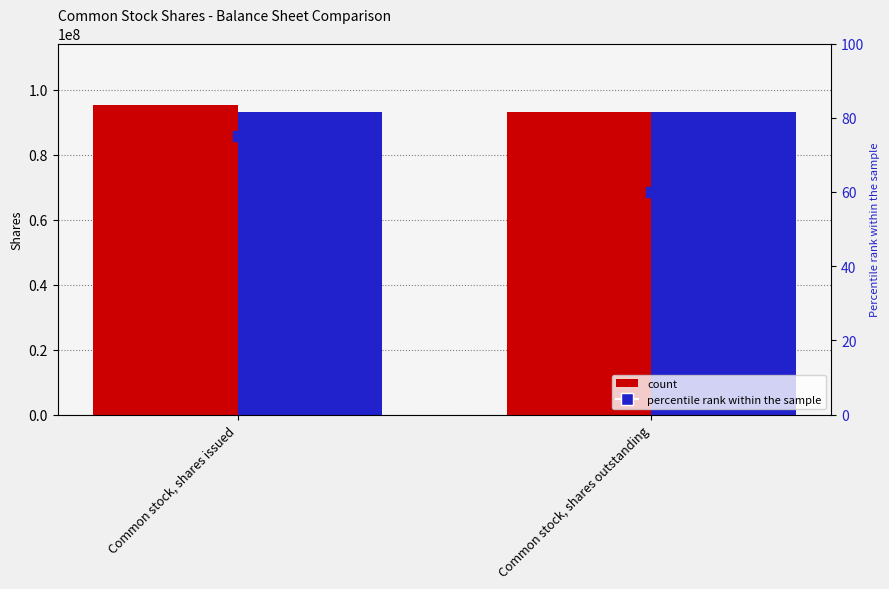

Which series contains the lowest Y value?

percentile rank within the sample